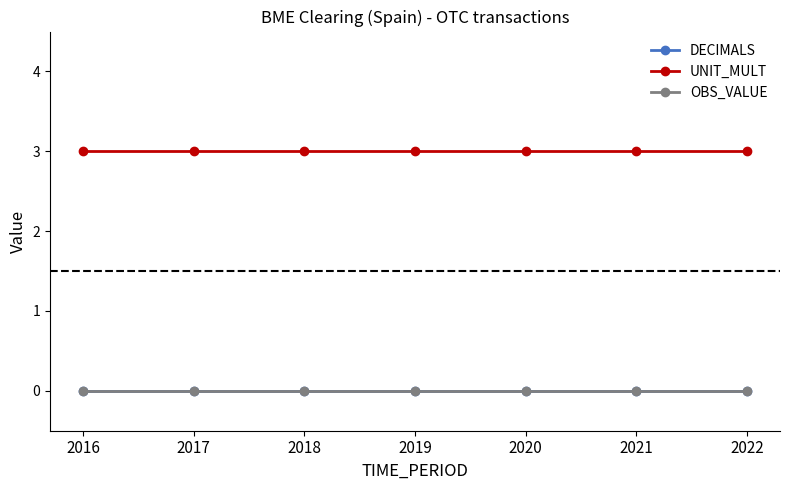

Which category has the highest value in the OBS_VALUE series?

2016